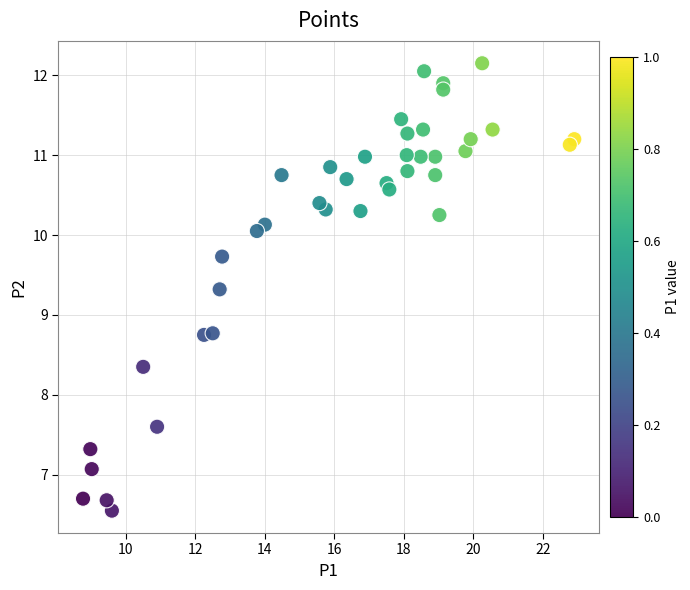

What is the range of Y values (max minus min)?

5.6